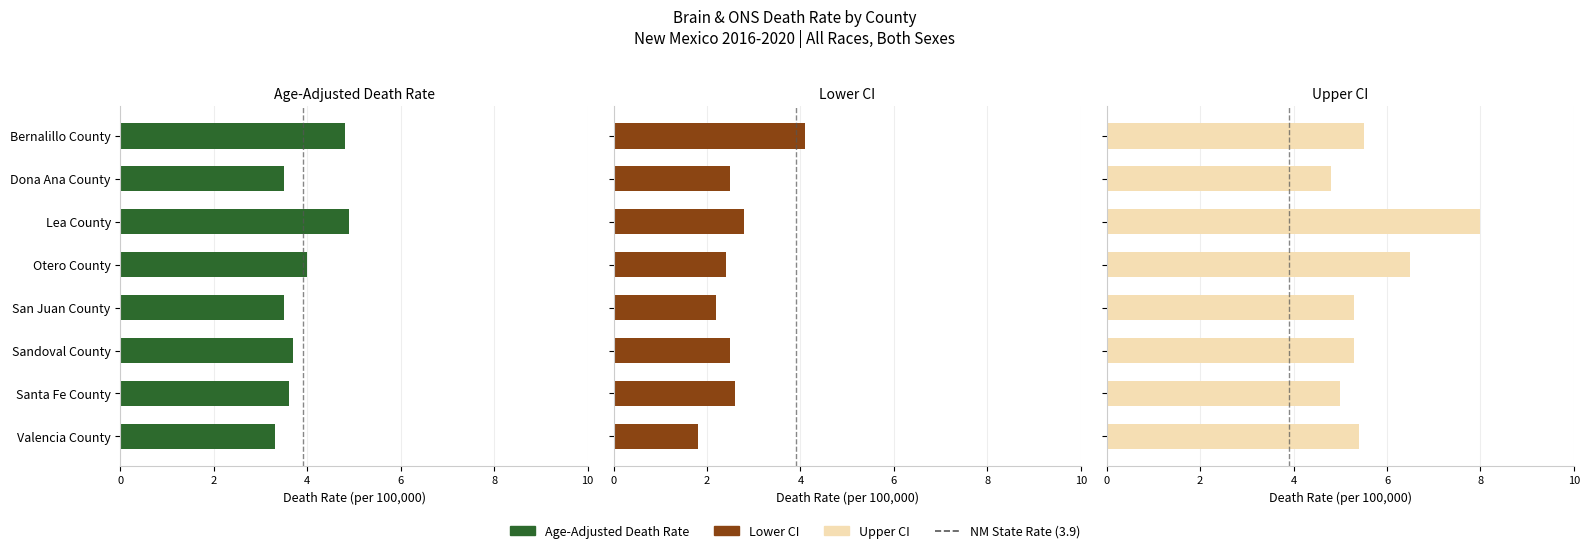

At which category is the sum across all series the highest?

Lea County